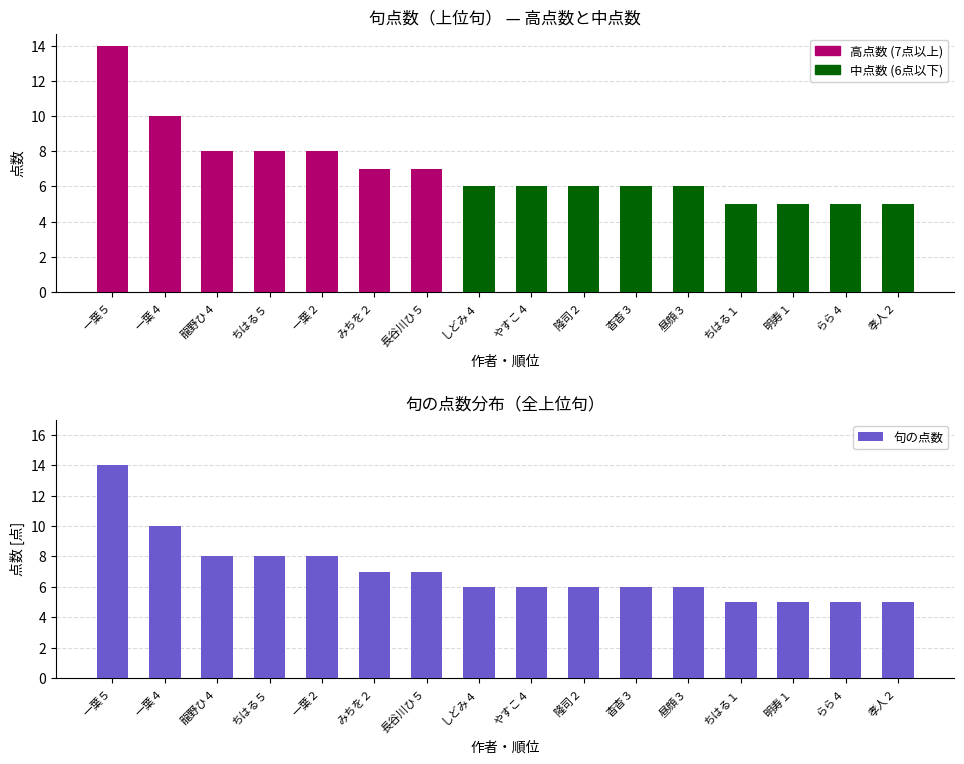

Which series has the largest range (max minus min)?

点数 (高)